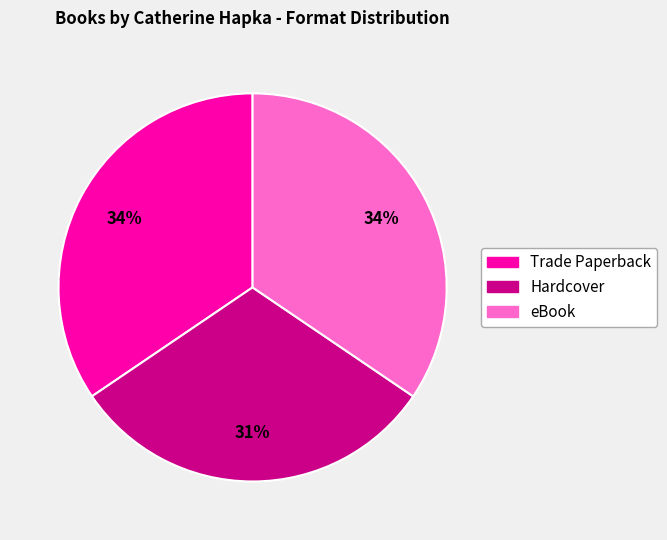

Is the sum of Trade Paperback and Hardcover greater than half?

Yes